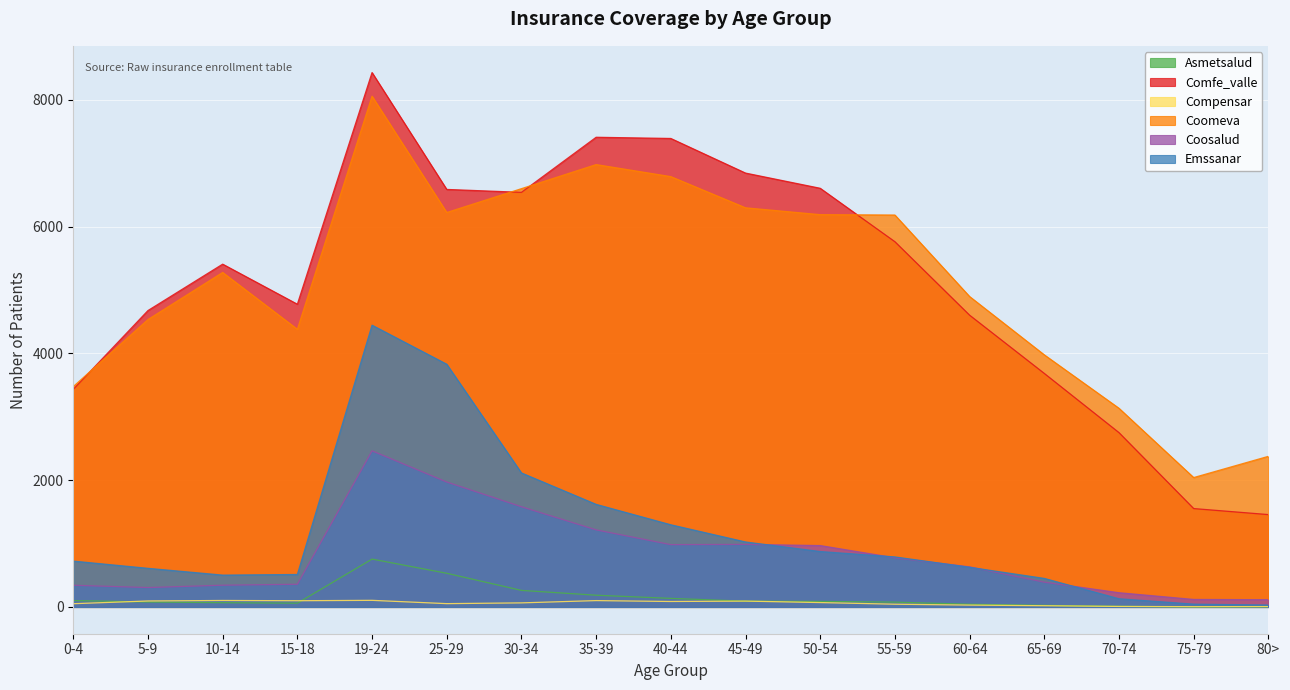

True or false: Asmetsalud and Coomeva intersect in this chart.

False